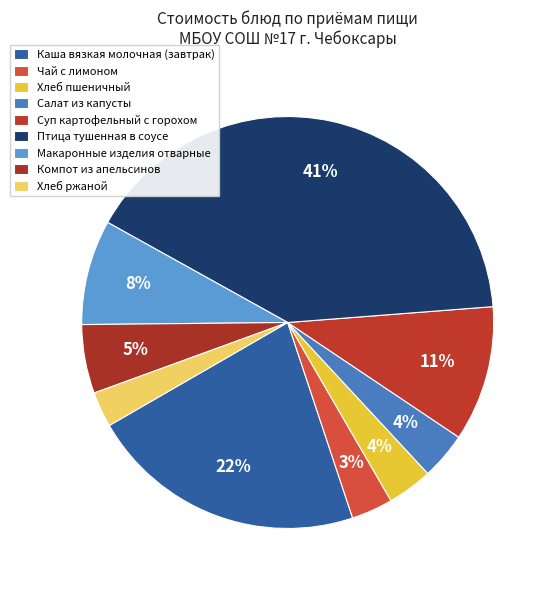

True or false: Макаронные изделия отварные accounts for 22% of the total.

False